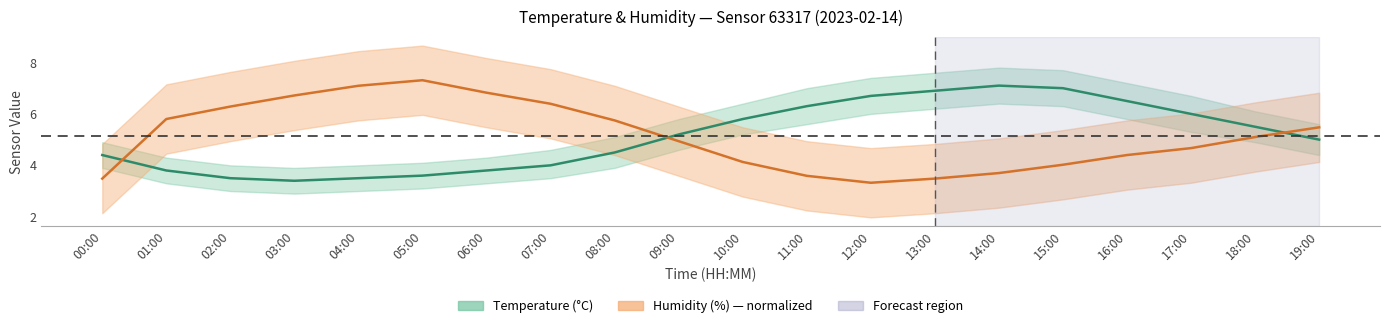

Which series has the largest total across all categories?

humidity